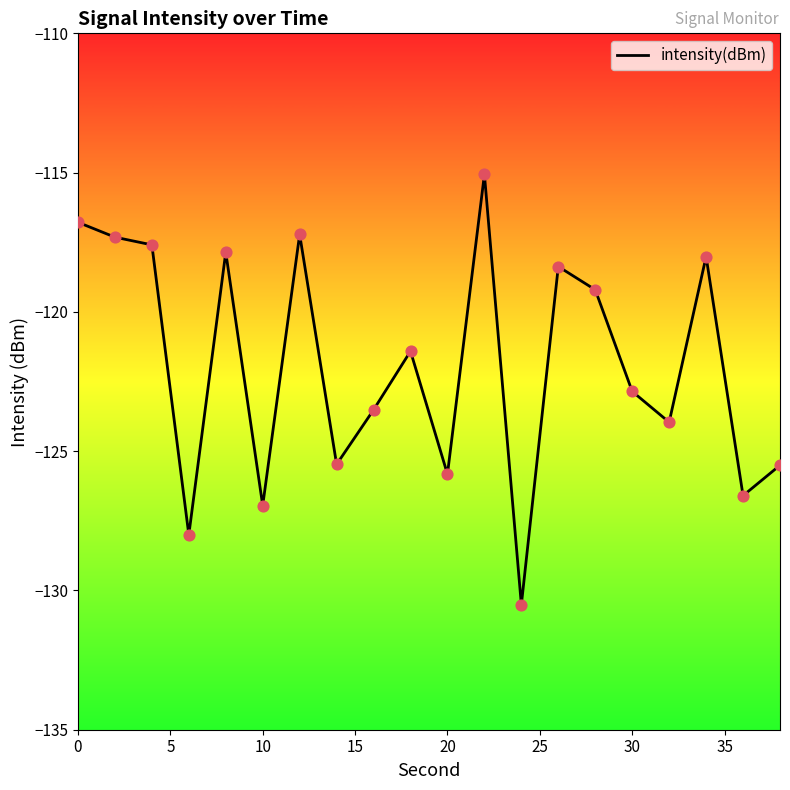

What is the minimum value shown in the chart?

-130.5